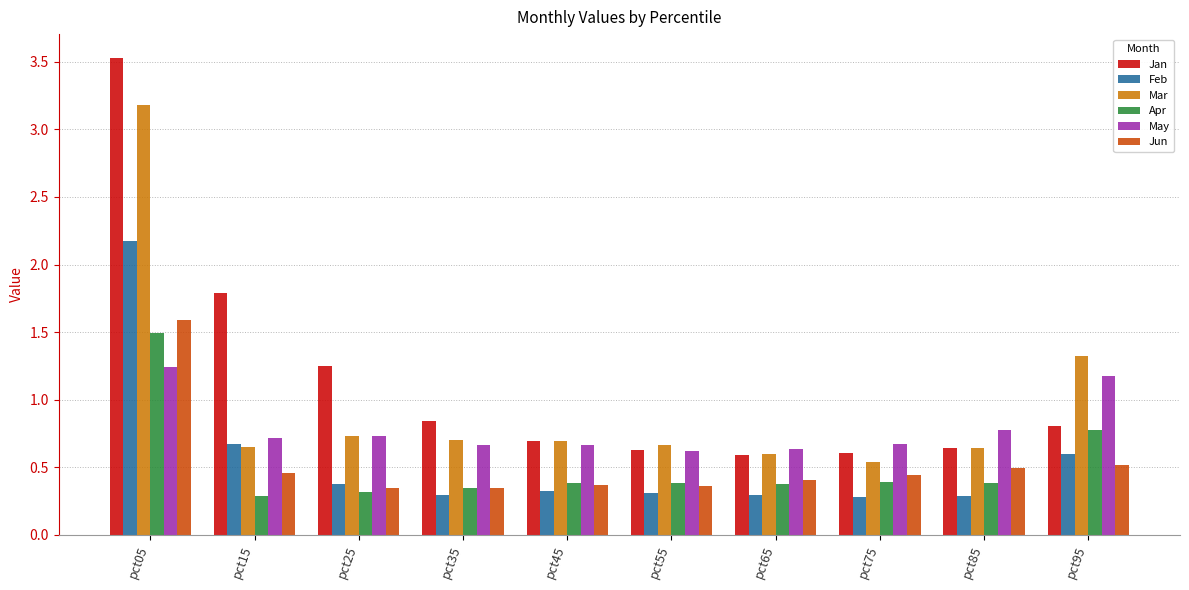

What is the sum of all Feb values?

5.6